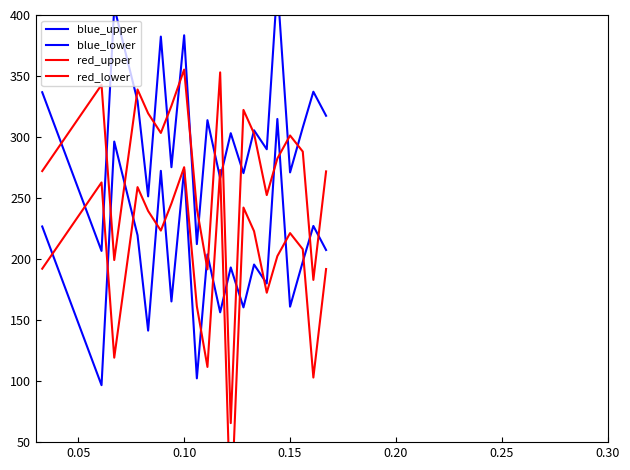

At how many categories does at least one series exceed 85?

20